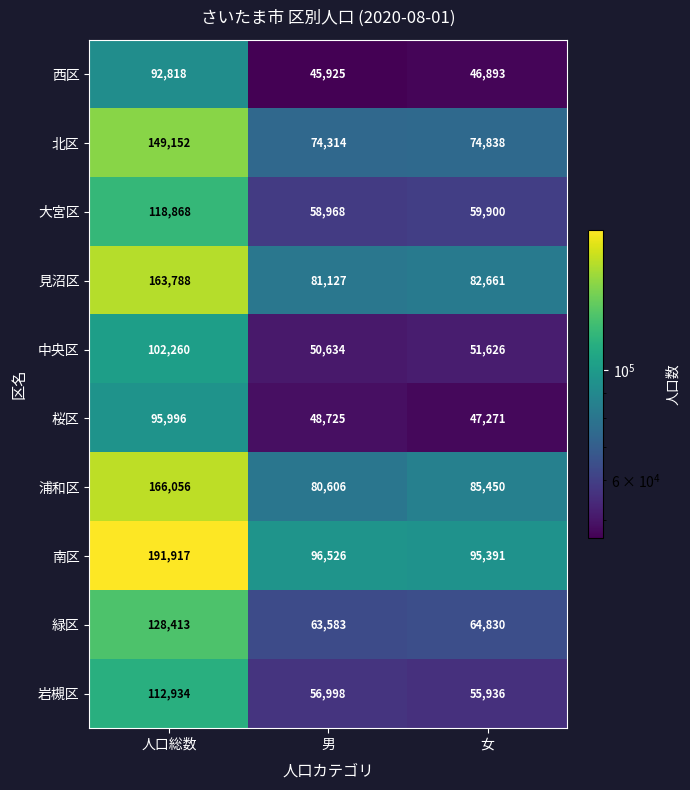

Count the number of categories in the chart.

3